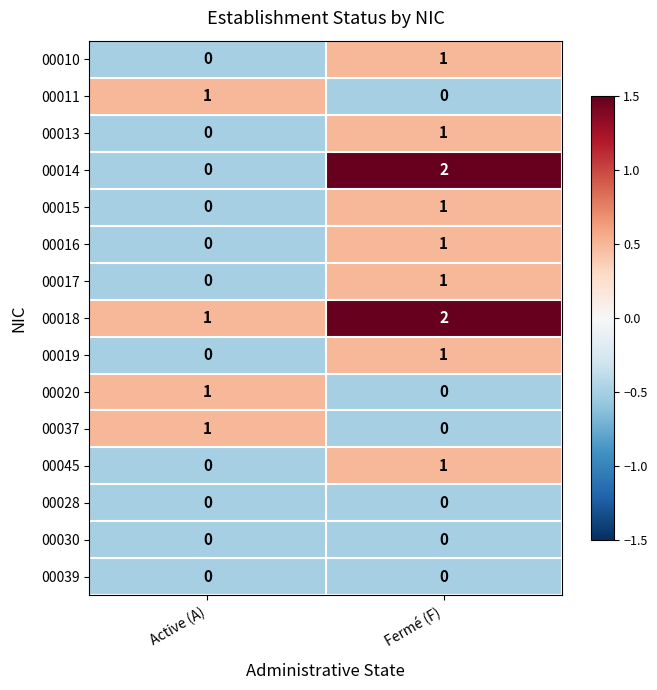

Reading left to right, extract all data points from this chart.

00010: Active (A)=0	Fermé (F)=1
00011: Active (A)=1	Fermé (F)=0
00013: Active (A)=0	Fermé (F)=1
00014: Active (A)=0	Fermé (F)=2
00015: Active (A)=0	Fermé (F)=1
00016: Active (A)=0	Fermé (F)=1
00017: Active (A)=0	Fermé (F)=1
00018: Active (A)=1	Fermé (F)=2
00019: Active (A)=0	Fermé (F)=1
00020: Active (A)=1	Fermé (F)=0
00037: Active (A)=1	Fermé (F)=0
00045: Active (A)=0	Fermé (F)=1
00028: Active (A)=0	Fermé (F)=0
00030: Active (A)=0	Fermé (F)=0
00039: Active (A)=0	Fermé (F)=0